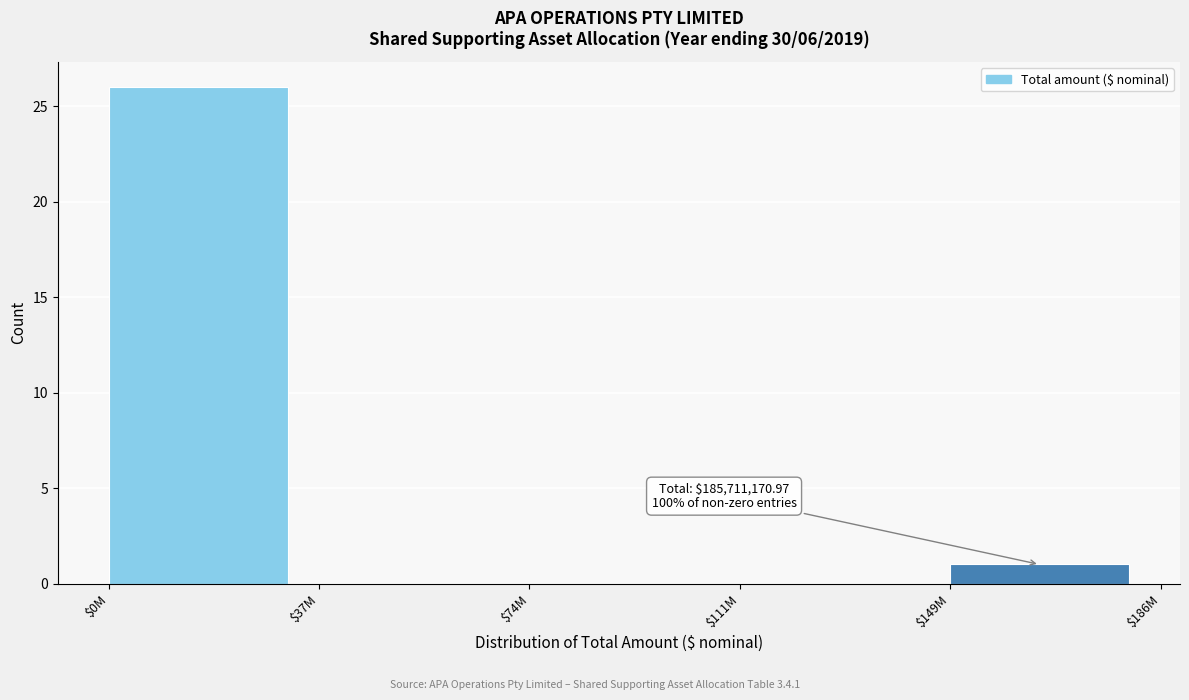

Which label corresponds to the largest value in the chart?

$0M